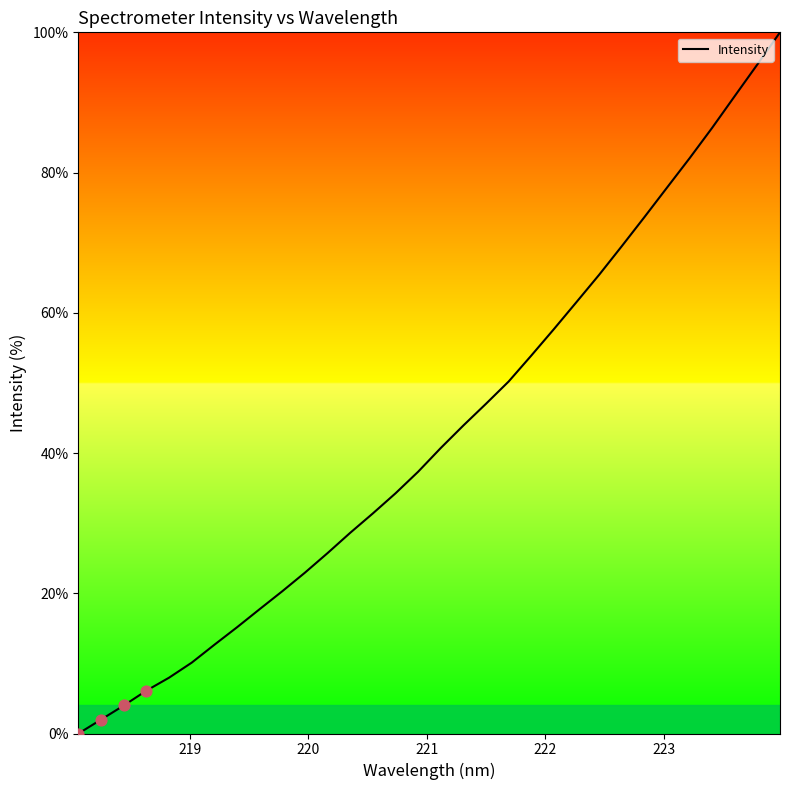

What is the difference between the maximum and minimum values?

100.0